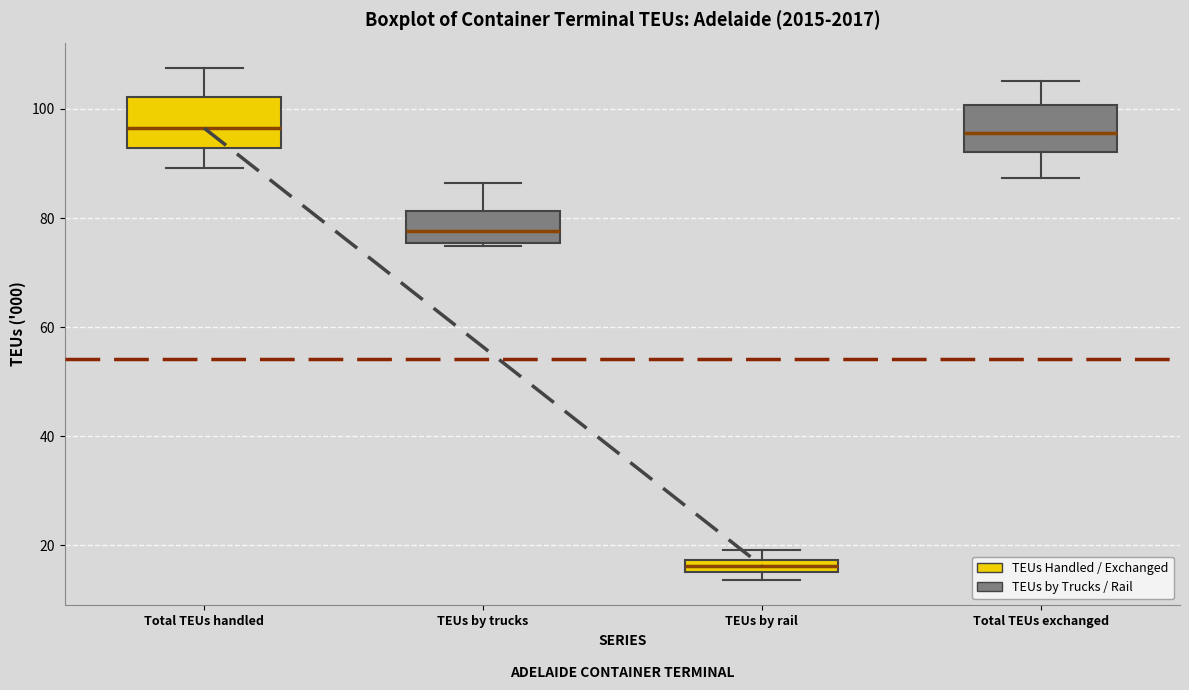

Which box's median line is the lowest?

TEUs by rail